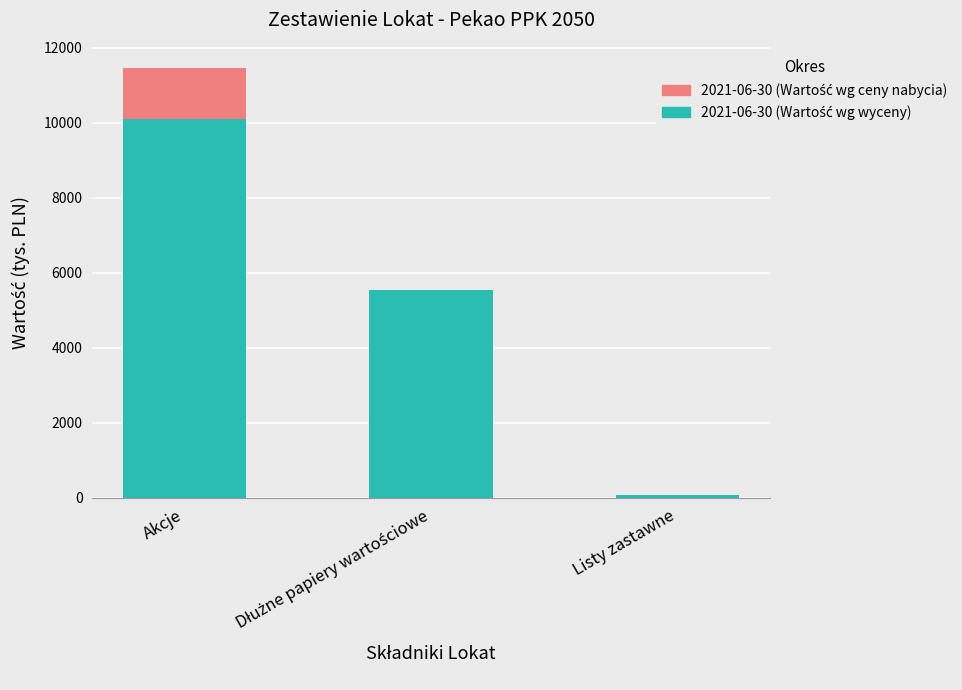

How many series are shown in this chart?

2